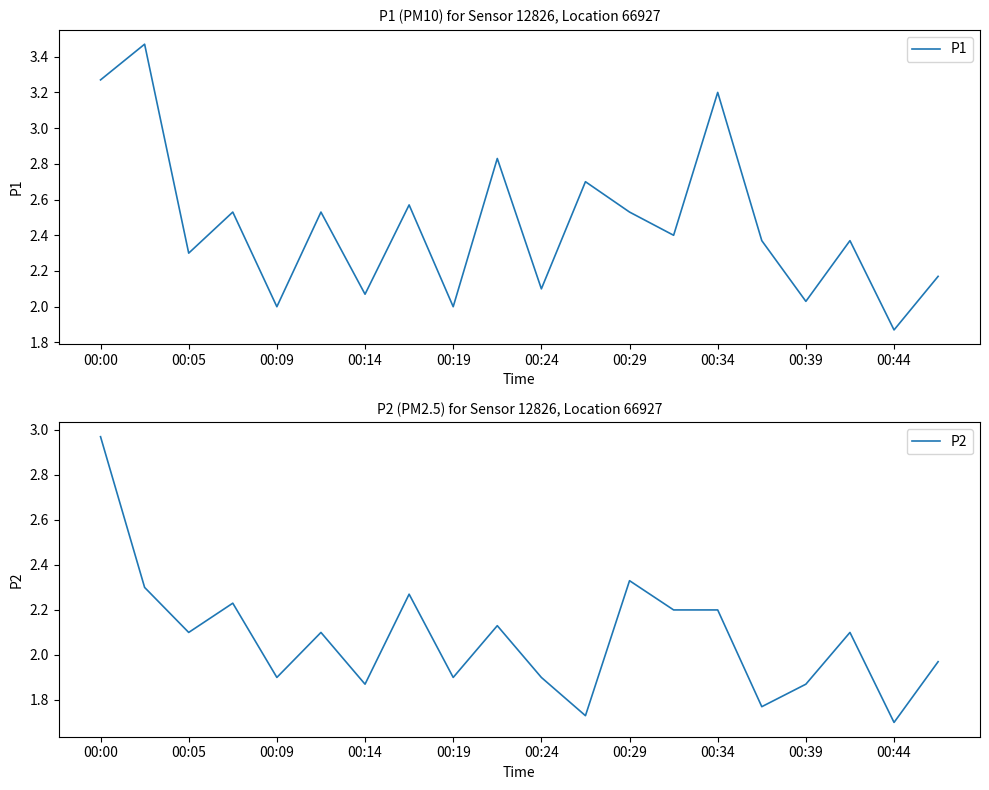

How many values in the P2 series exceed 2?

11